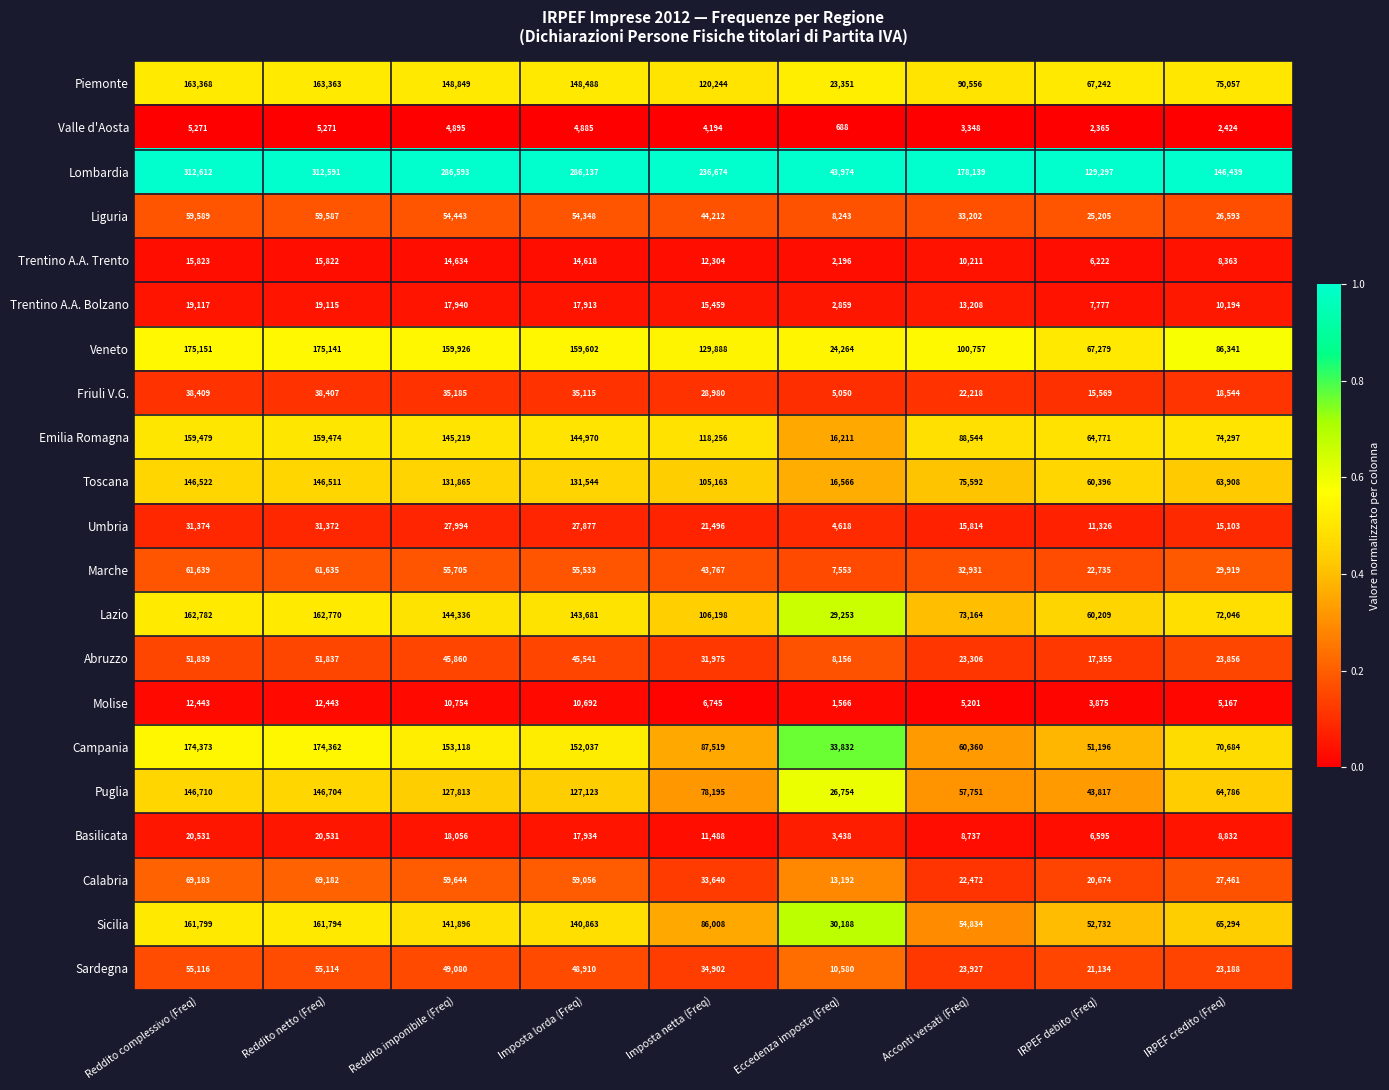

Count the number of categories in the chart.

9